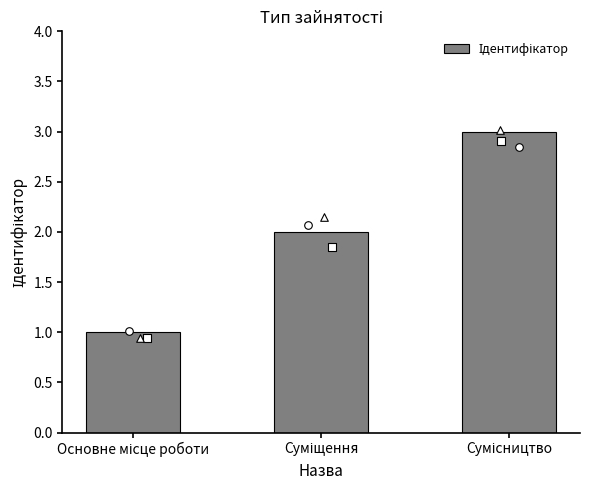

Which has a higher value, Суміщення or Основне місце роботи?

Суміщення